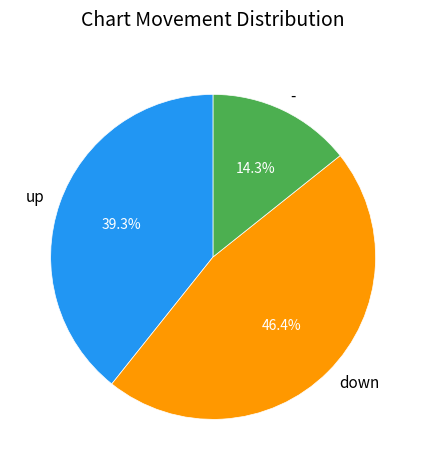

To the nearest percent, what percentage of the pie is -?

14%